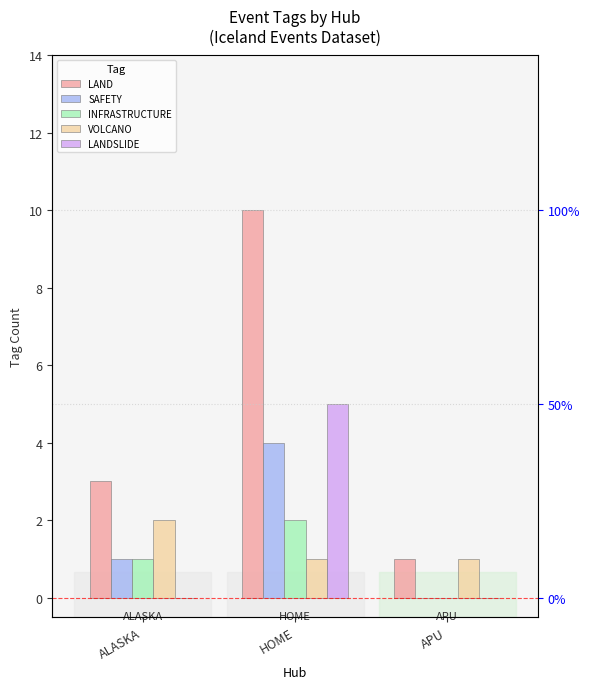

How many bars are there in total?

15